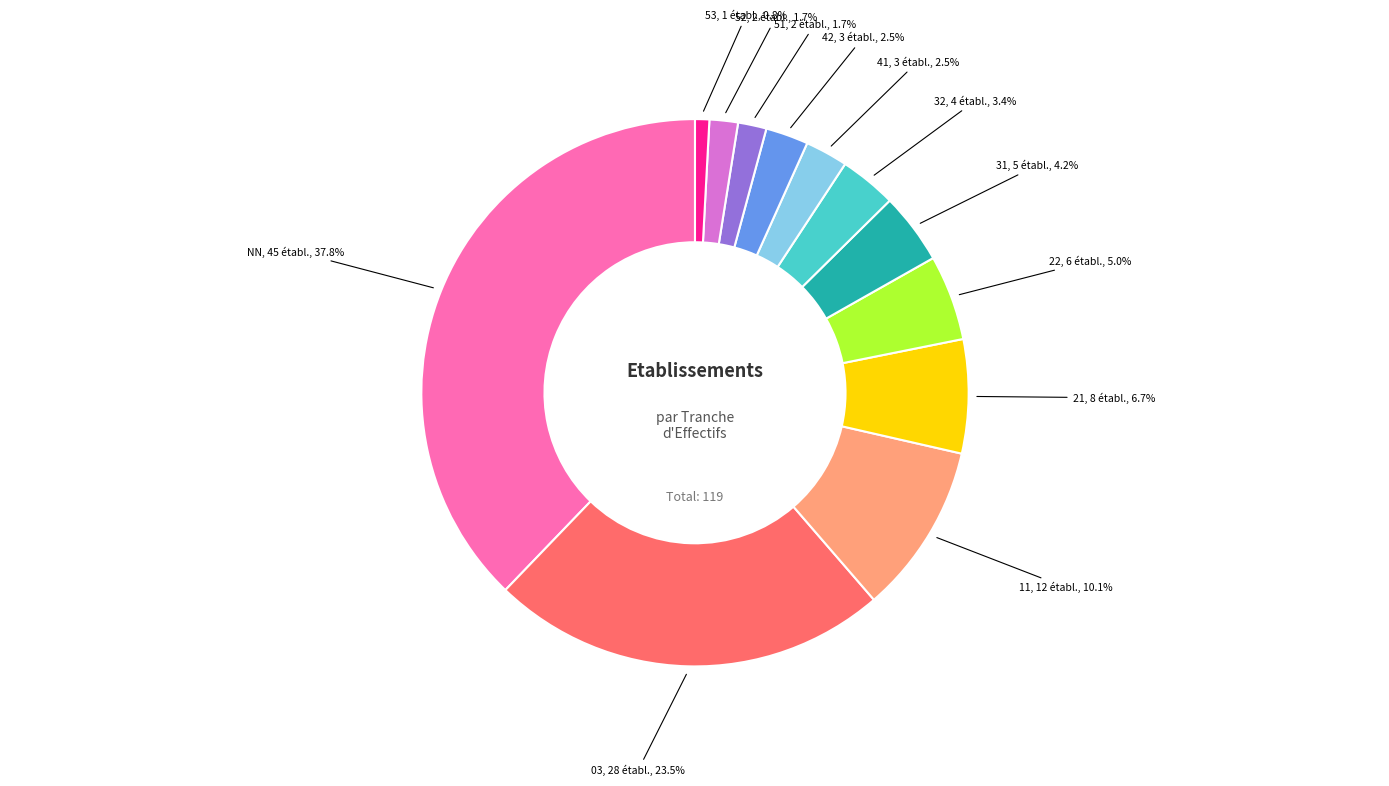

Does any single category account for the majority?

No